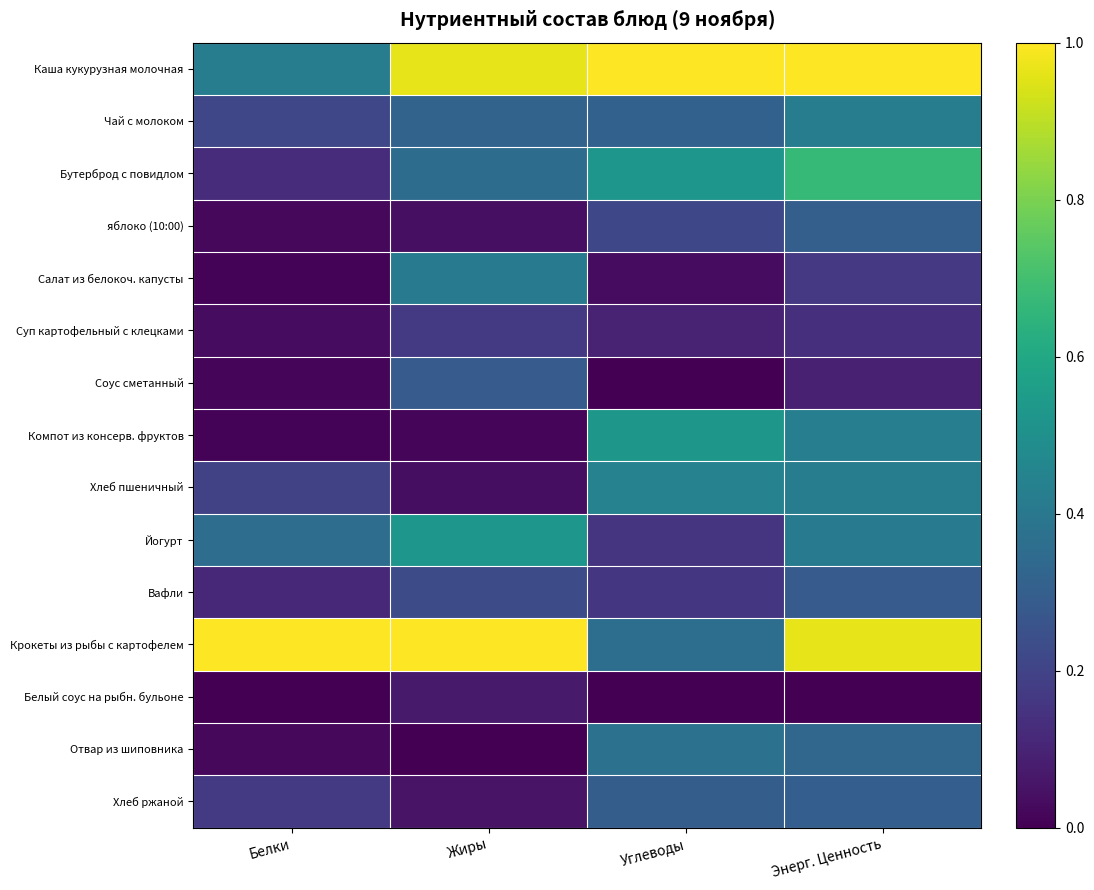

Rank the series at Углеводы from highest to lowest value.

Каша кукурузная молочная, Компот из консерв. фруктов, Бутерброд с повидлом, Хлеб пшеничный, Отвар из шиповника, Крокеты из рыбы с картофелем, Чай с молоком, Хлеб ржаной, яблоко (10:00), Вафли, Йогурт, Суп картофельный с клецками, Салат из белокоч. капусты, Соус сметанный, Белый соус на рыбн. бульоне